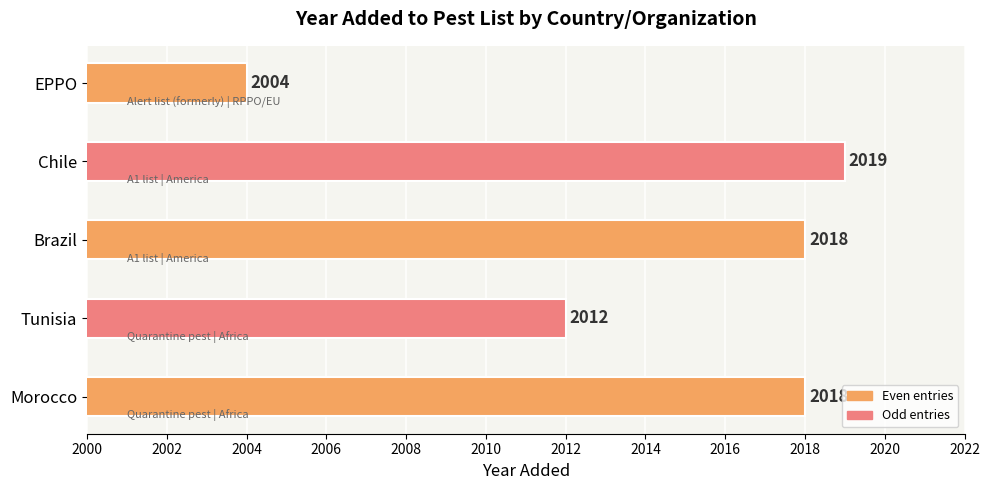

What is the sum of all values?

10071